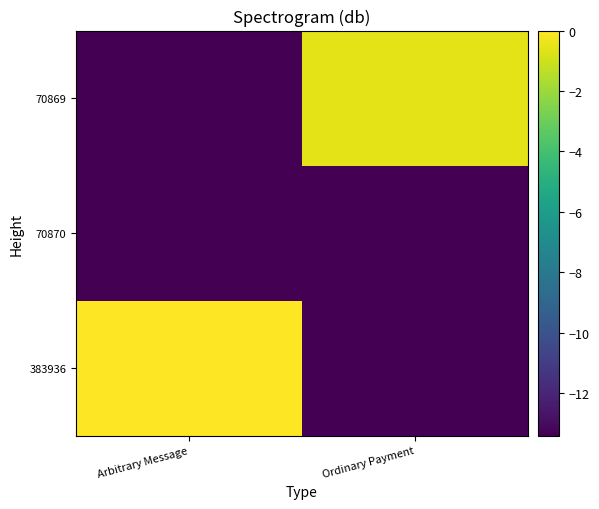

Which label corresponds to the smallest value in the chart?

Ordinary Payment